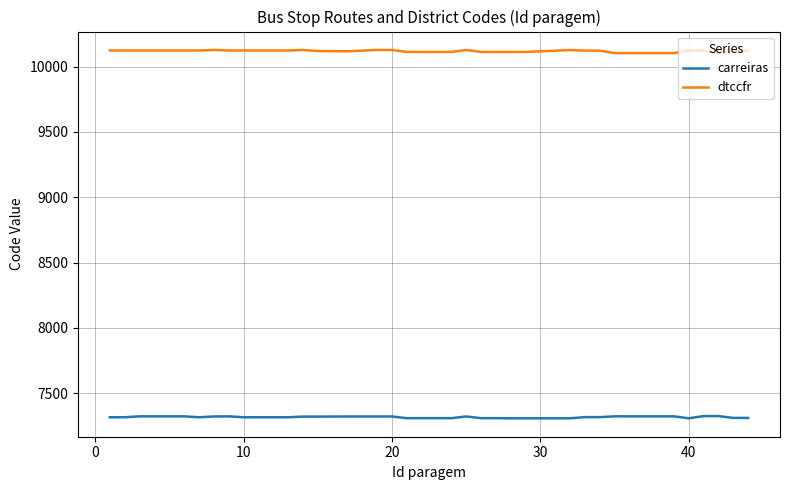

Which series has the largest range (max minus min)?

dtccfr